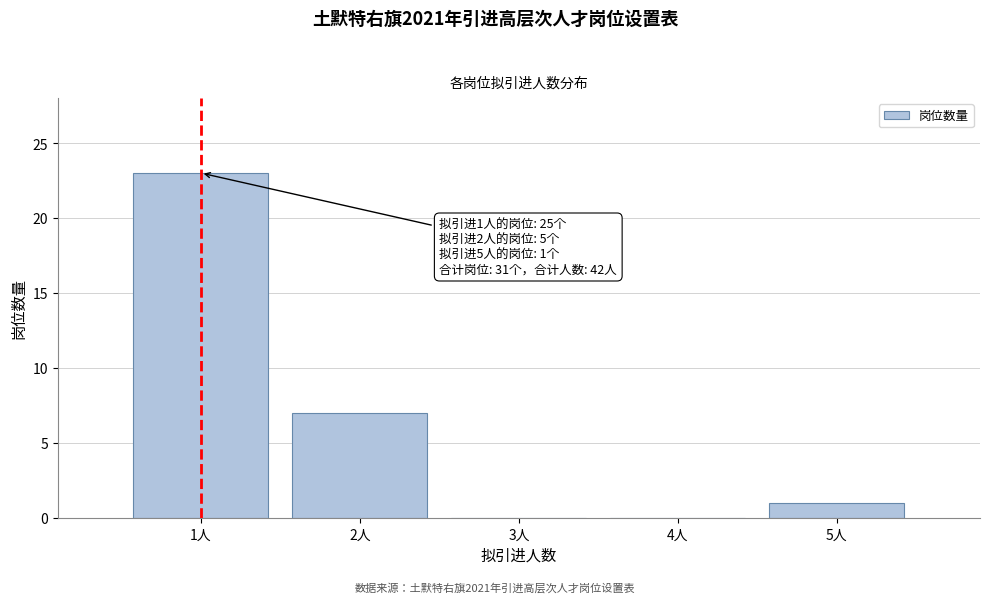

Over which range of the x-axis is the bar tallest?

0.5 to 1.5